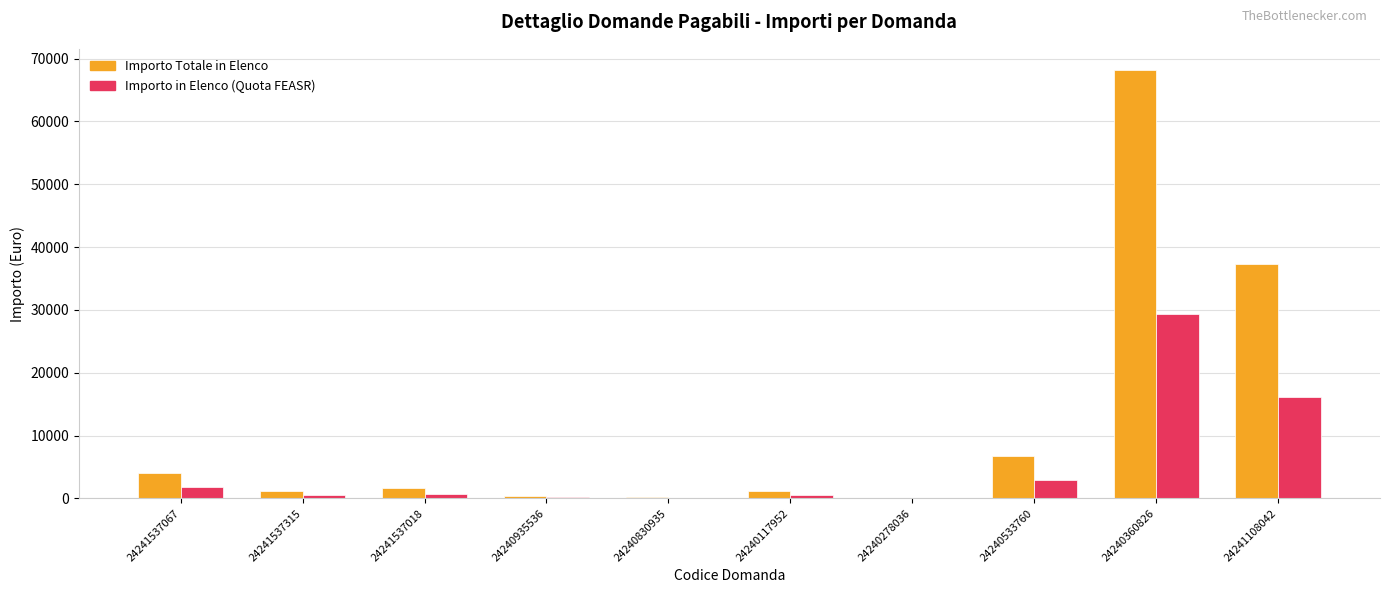

What is the highest value of the Importo in Elenco (Quota FEASR) series?

29388.4